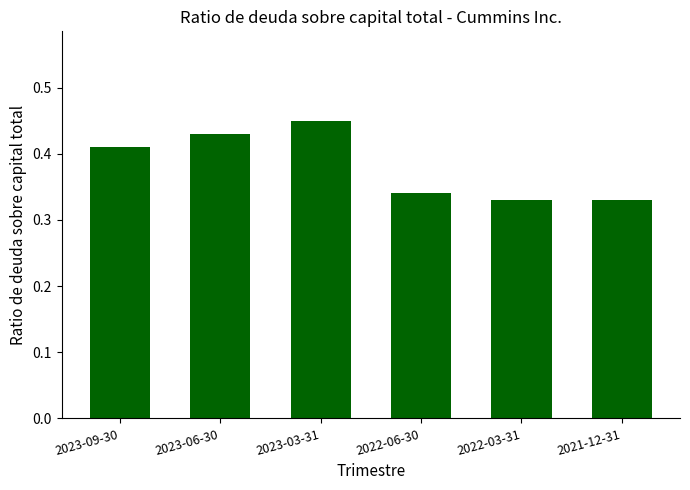

True or false: the data shows 0.7 at 2023-06-30.

False